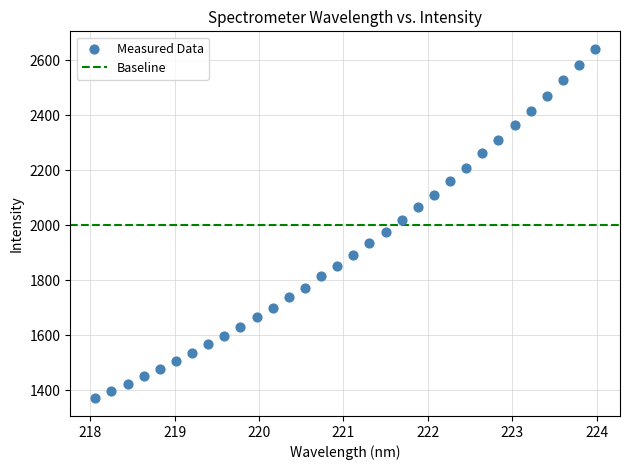

What is the range of Y values (max minus min)?

1271.9